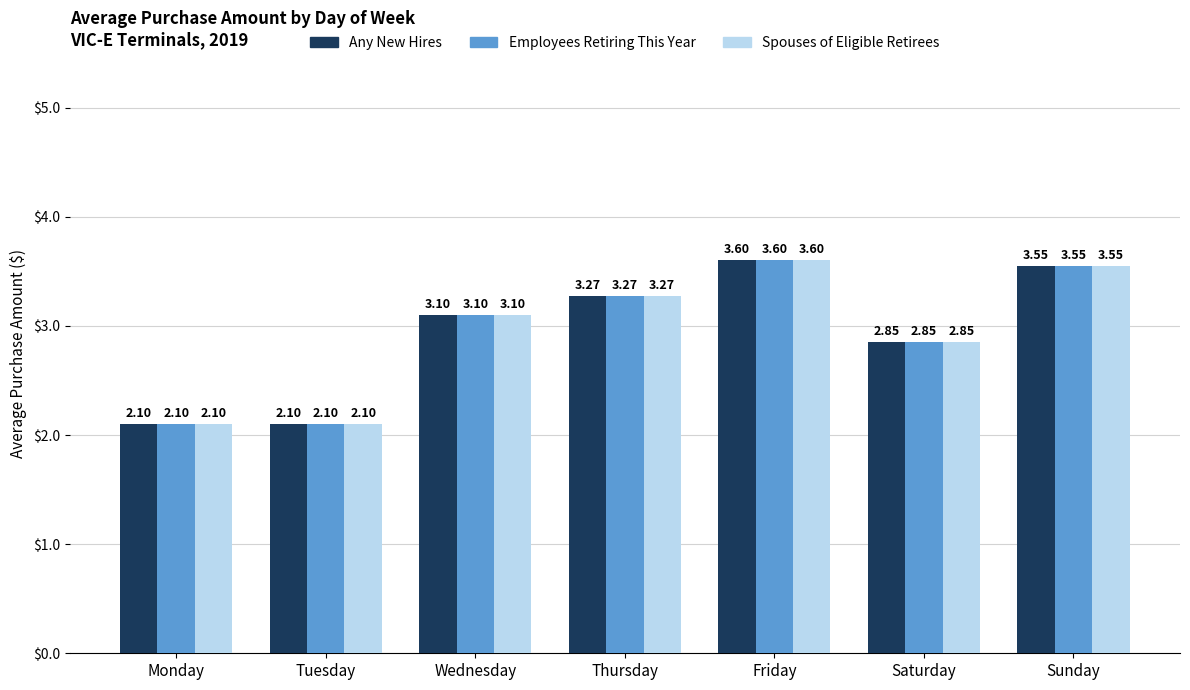

What is the value of the Employees Retiring This Year bar at the 2nd from the left?

2.1